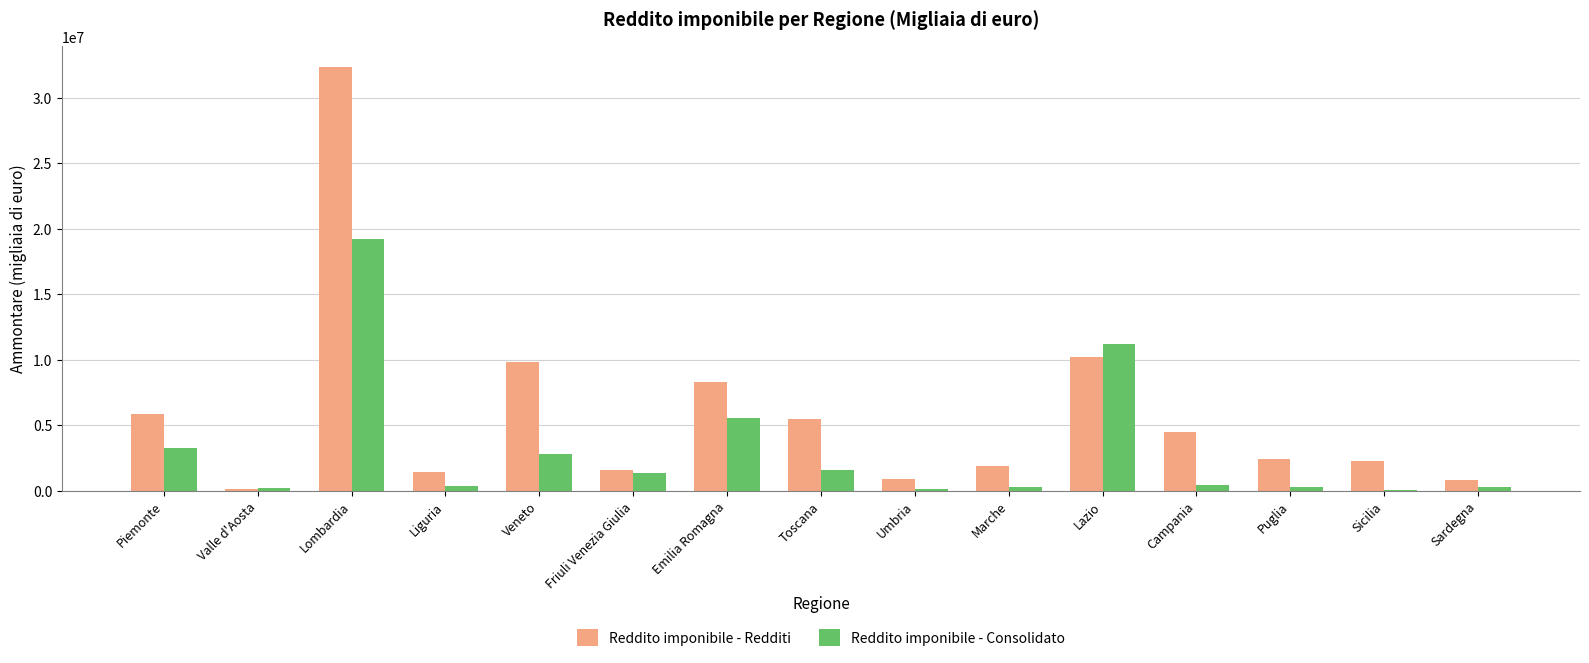

What is the sum of all Reddito imponibile - Consolidato values?

46878325